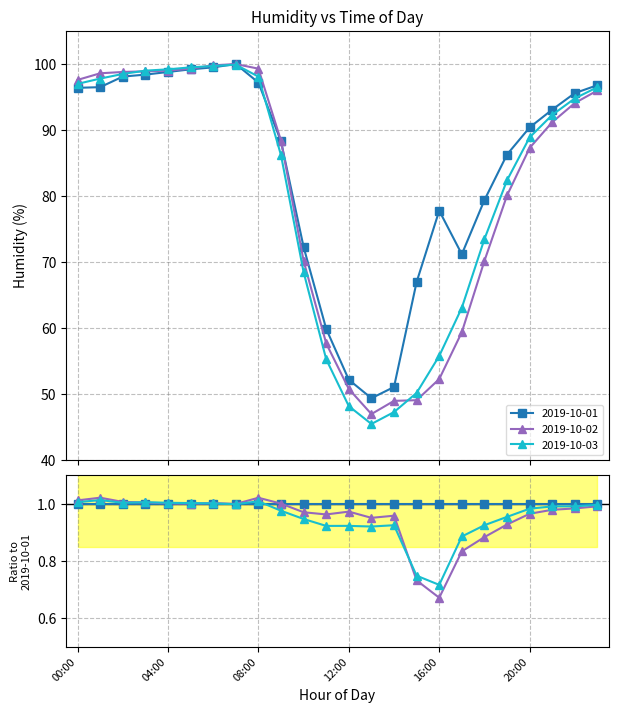

What is the label of the 1st point from the right?

23:00